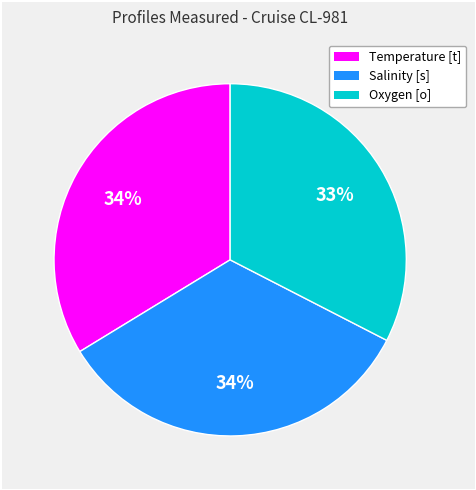

Does any single category account for the majority?

No